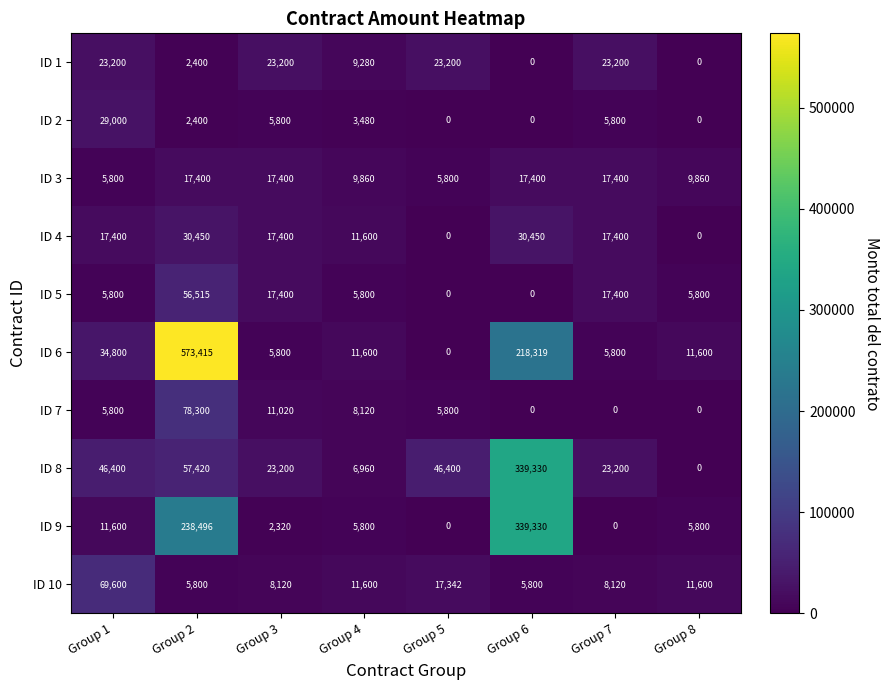

Is the value of ID 9 at Group 3 greater than the value of ID 7 at Group 2?

No